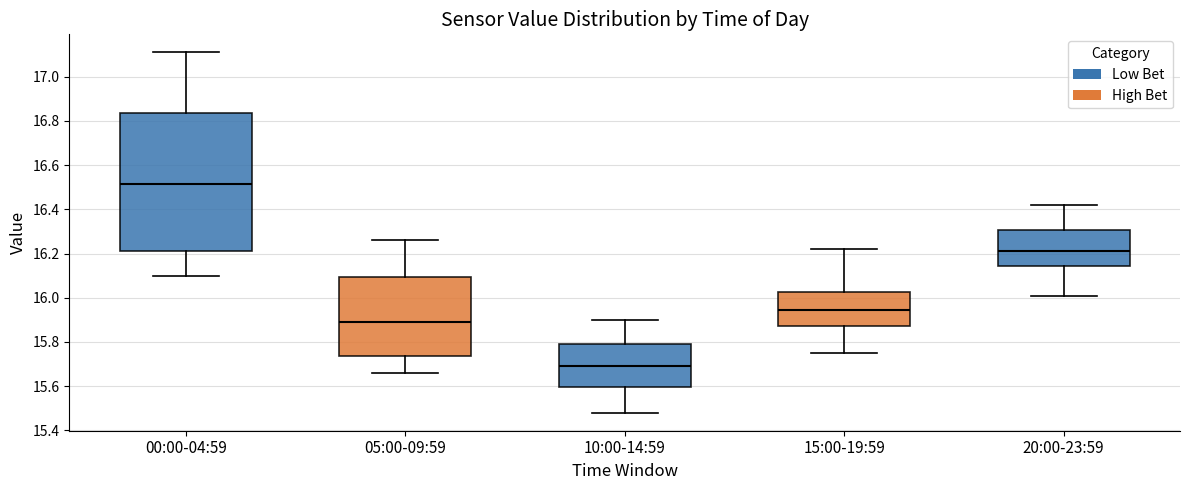

Where is the lower edge of the box for 10:00-14:59 on the y-axis? The values are not printed on the chart, so give them approximately, as read against the axis.

15.60